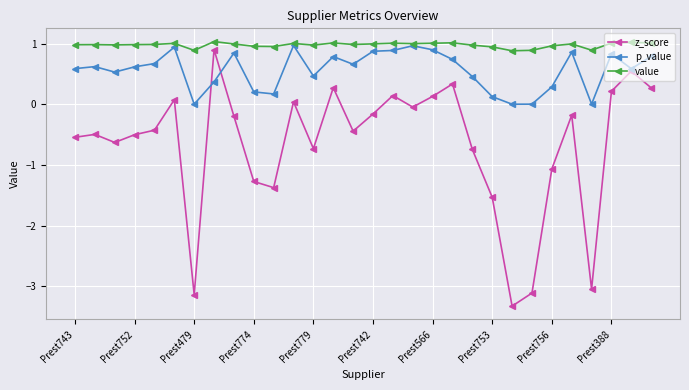

True or false: p_value has more than 0 points higher than both neighbors.

True